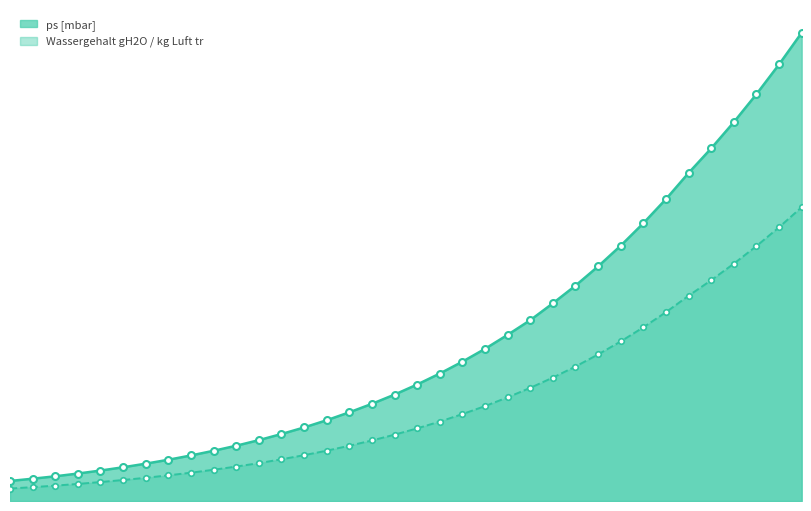

At which category does the chart reach its peak across all series?

5